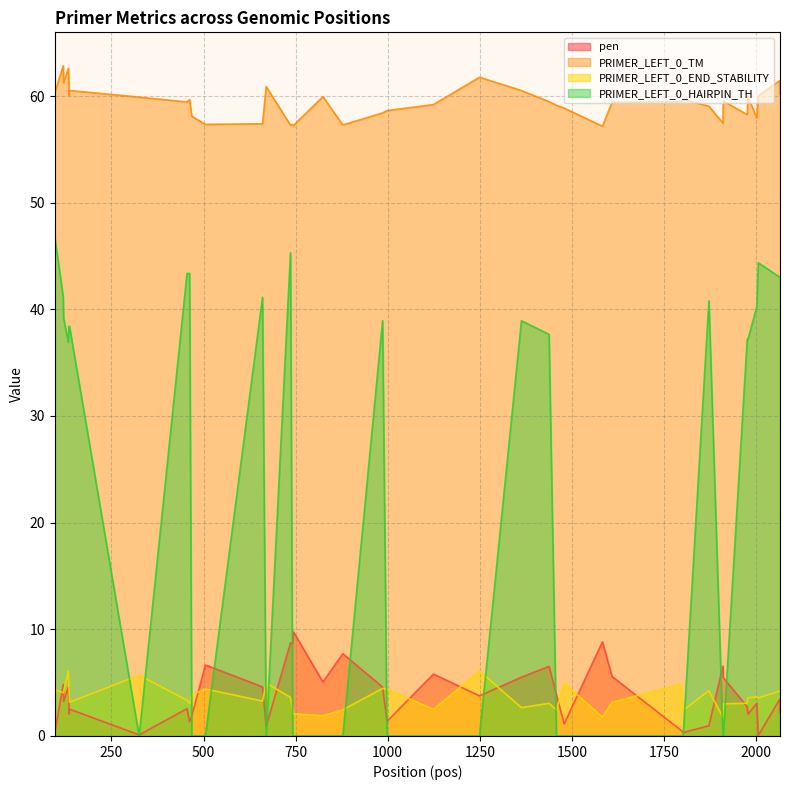

True or false: pen and PRIMER_LEFT_0_TM intersect in this chart.

False